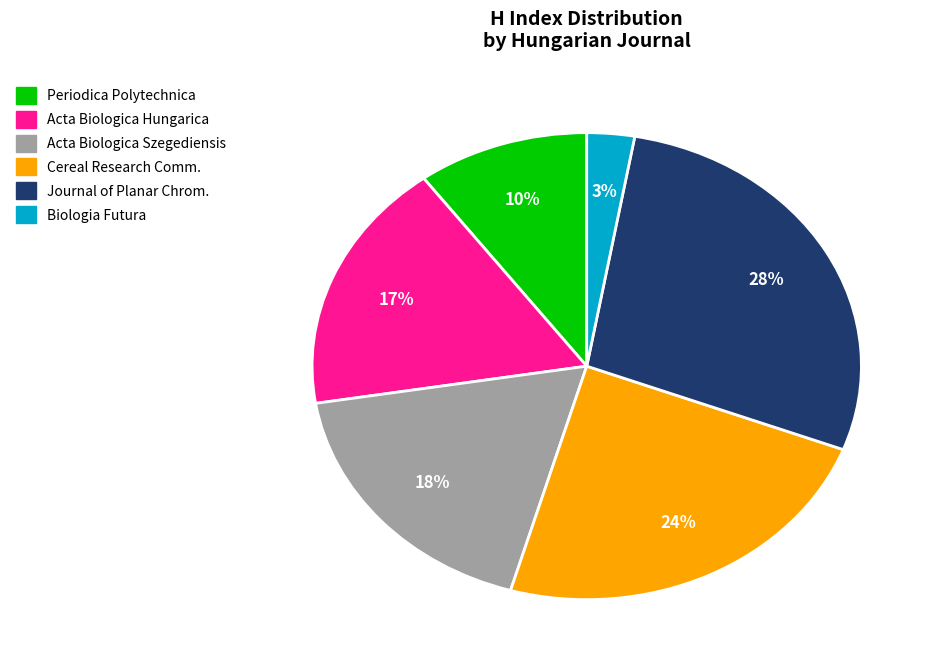

How many slices are in this pie chart?

6